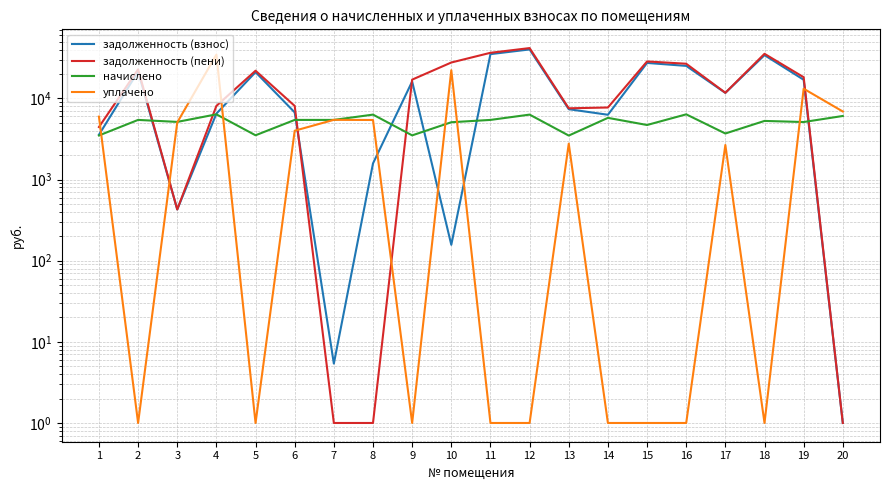

How many lines are shown in the chart?

4